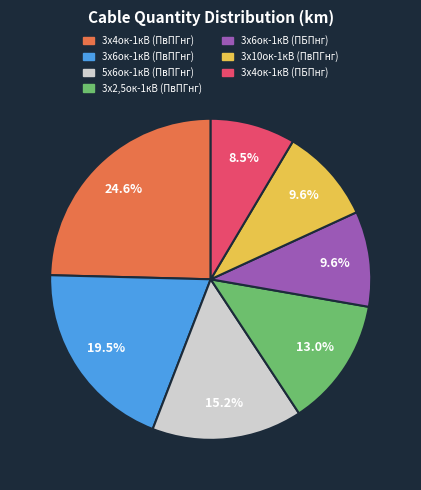

Is there a majority slice in this chart?

No